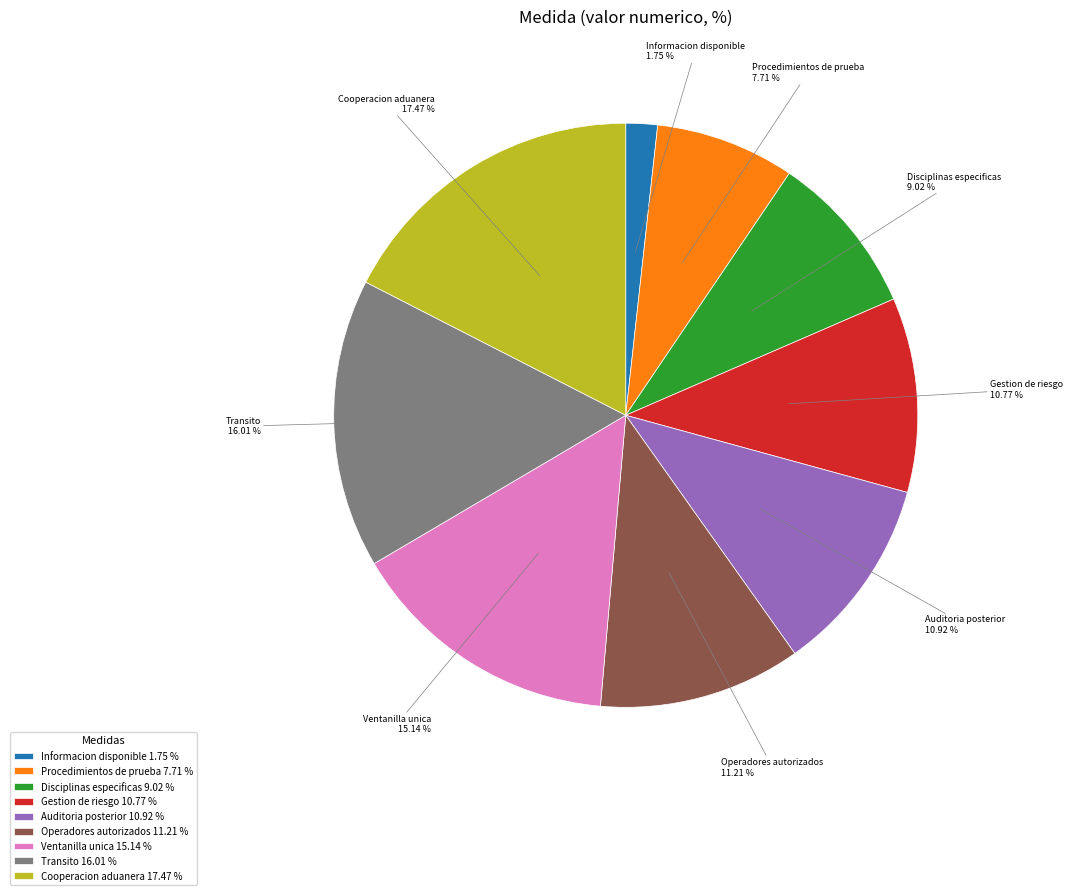

Approximately how many times larger is the value at Ventanilla unica 15.14 % compared to Transito 16.01 %?

0.9